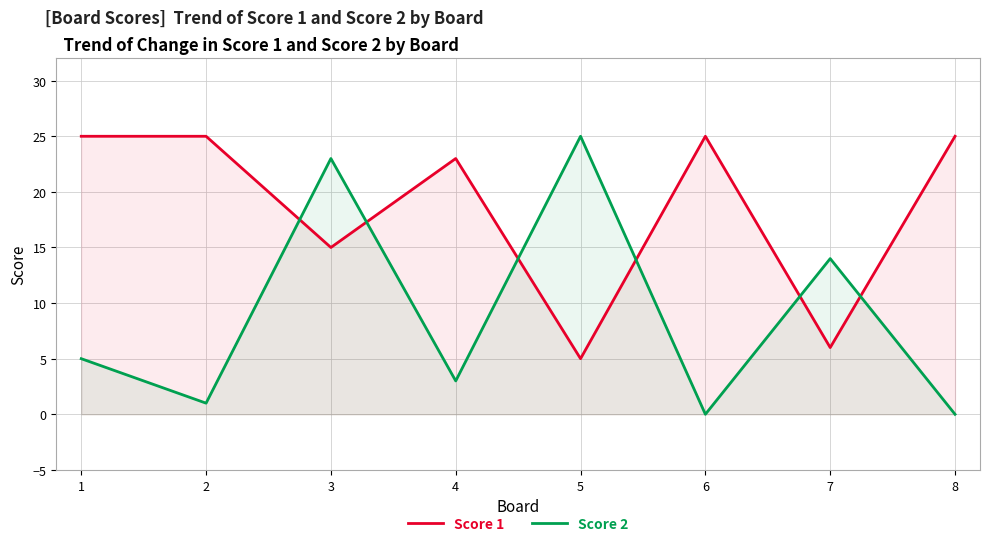

Which category has the highest value across all series?

1